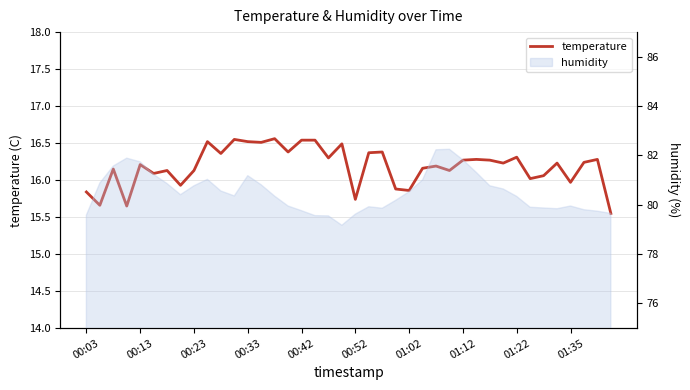

What is the difference between the maximum and minimum values?

1.0